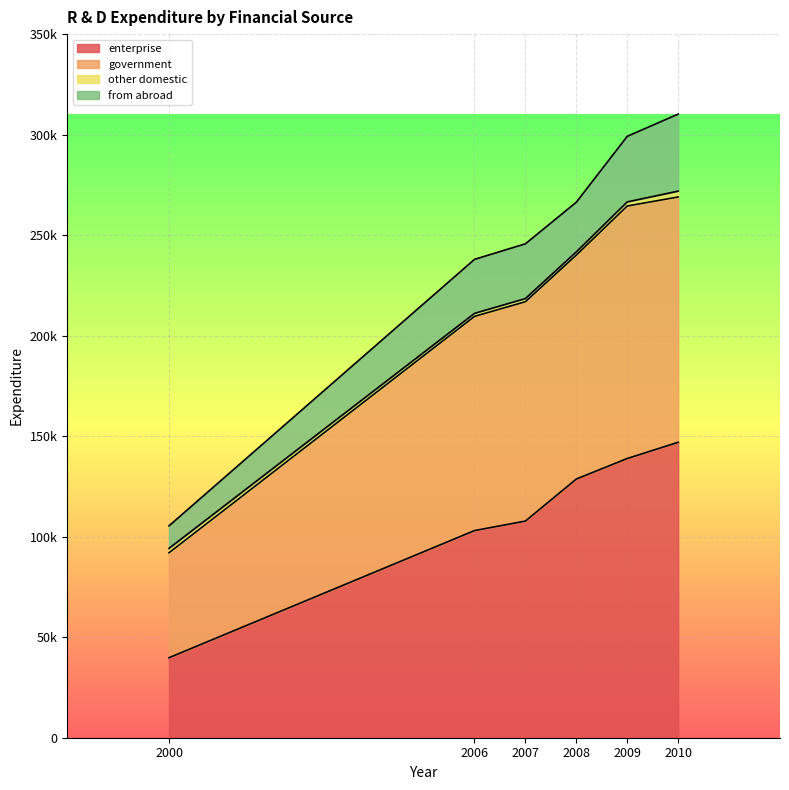

What is the value of the government point at the 4th from the left?

240084